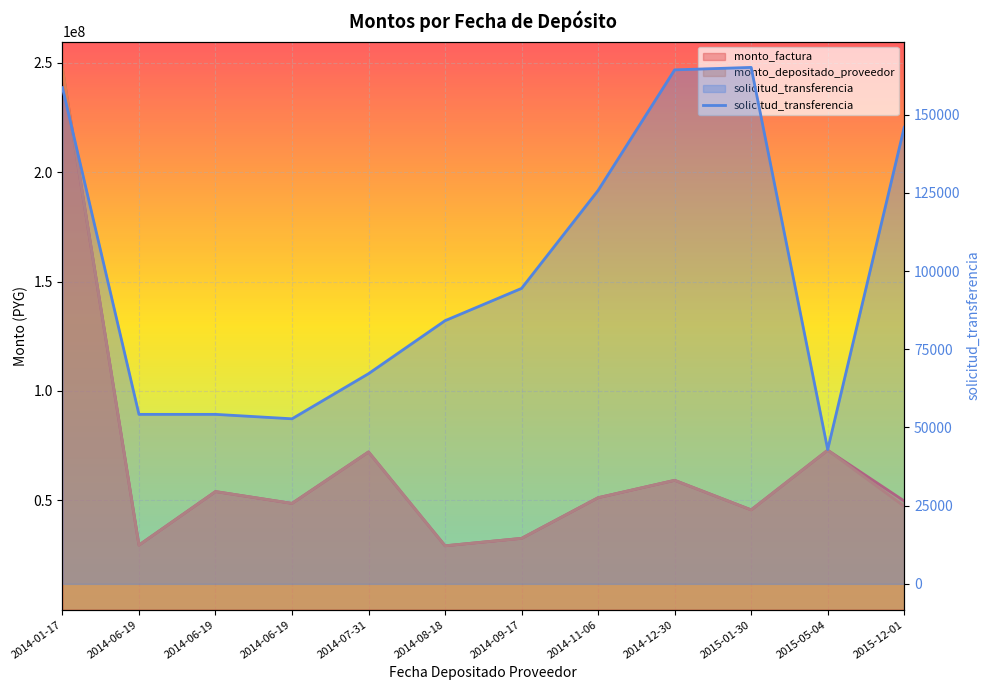

Reading left to right, list all the values displayed in this chart.

2014-01-17=158670	2014-06-19=54198	2014-06-19=54198	2014-06-19=52778	2014-07-31=67206	2014-08-18=84151	2014-09-17=94479	2014-11-06=125801	2014-12-30=164344	2015-01-30=165130	2015-05-04=42952	2015-12-01=145980